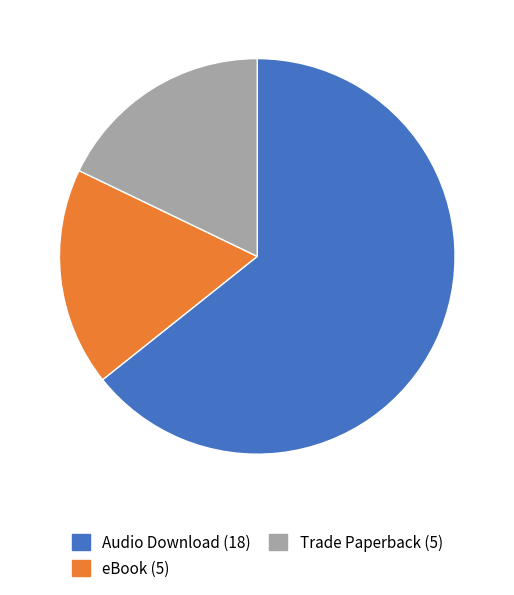

True or false: Trade Paperback accounts for 18% of the total.

True